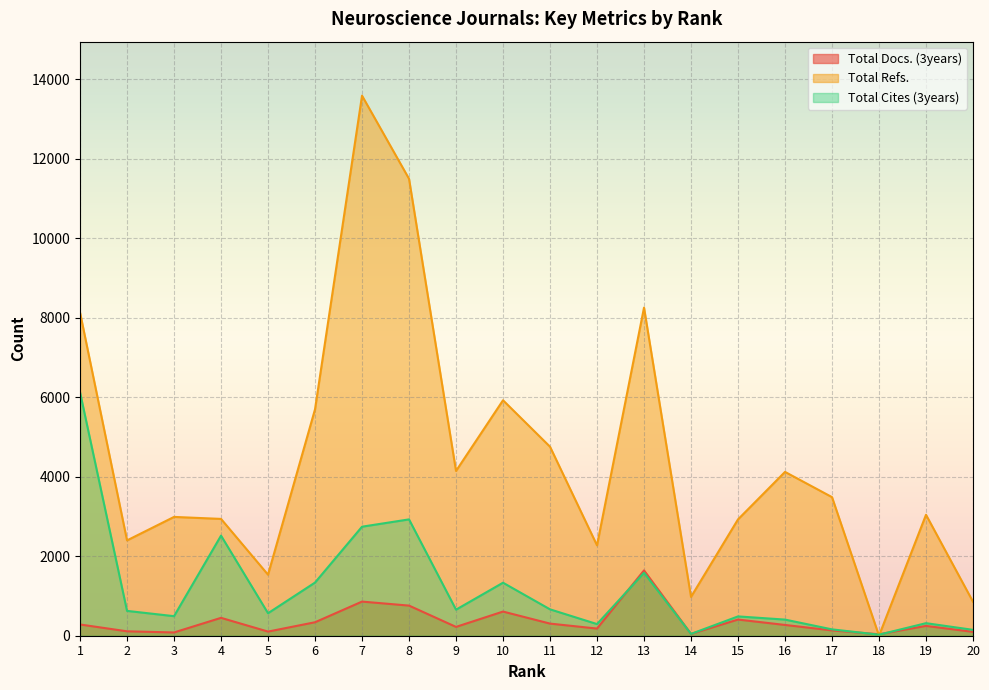

List the labels in order of Total Cites (3years) value, largest first.

1, 8, 7, 4, 13, 6, 10, 11, 9, 2, 5, 3, 15, 16, 19, 12, 17, 20, 14, 18